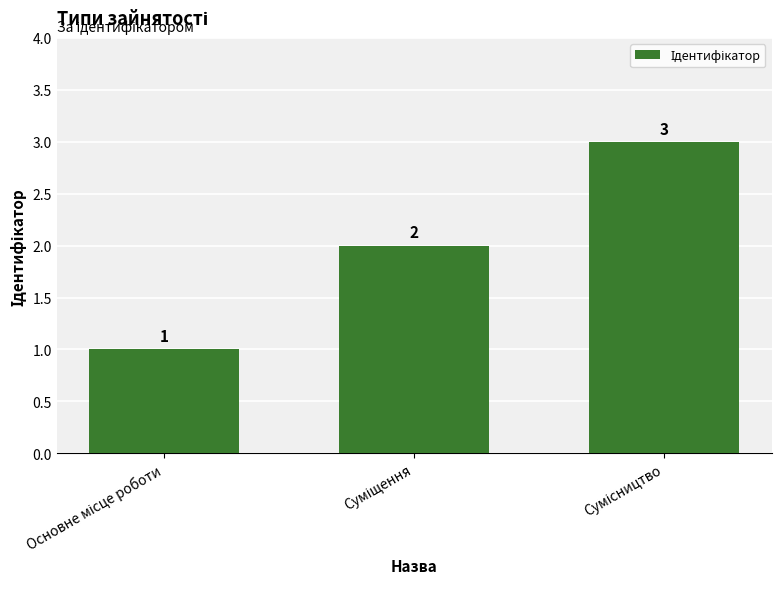

What is the value of the 3rd bar from the left?

3